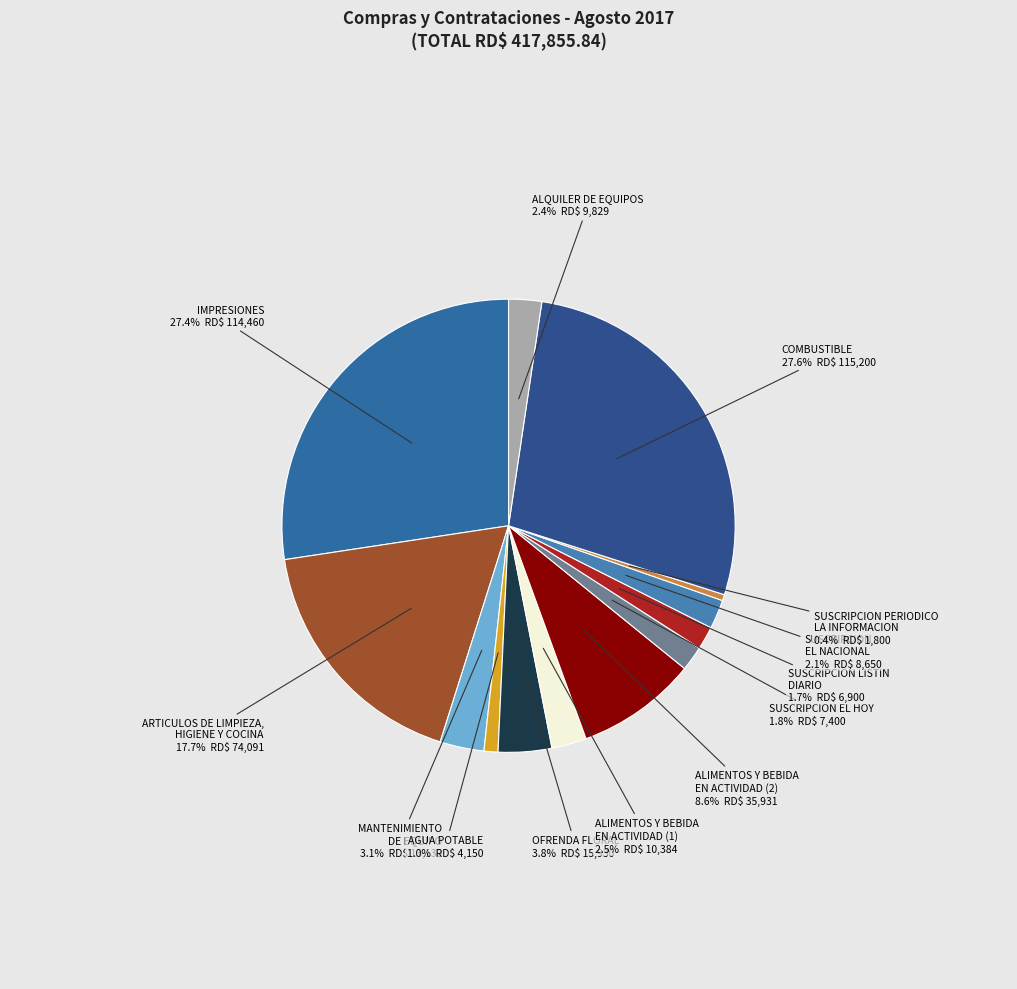

Between OFRENDA FLORAL and ARTICULOS DE LIMPIEZA, HIGIENE Y COCINA, which is larger?

ARTICULOS DE LIMPIEZA, HIGIENE Y COCINA